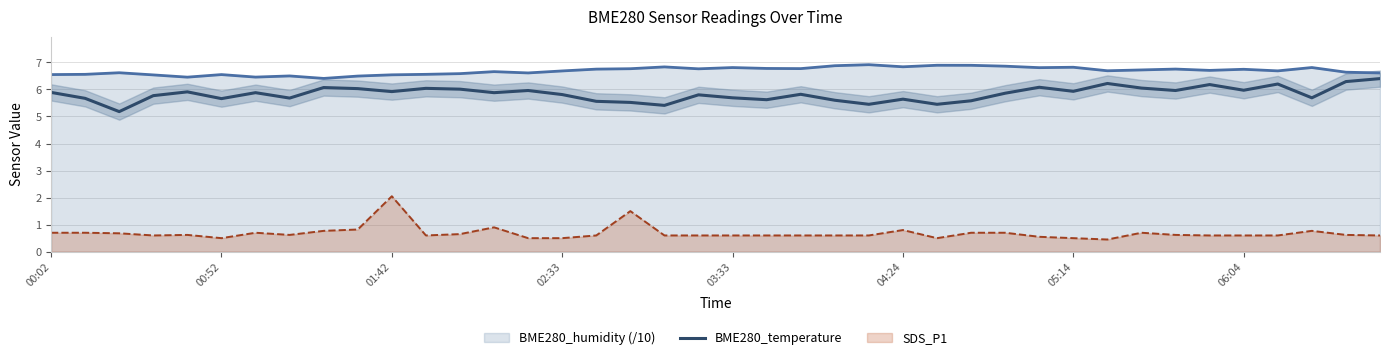

What is the highest value of the BME280_humidity (/10) series?

6.9